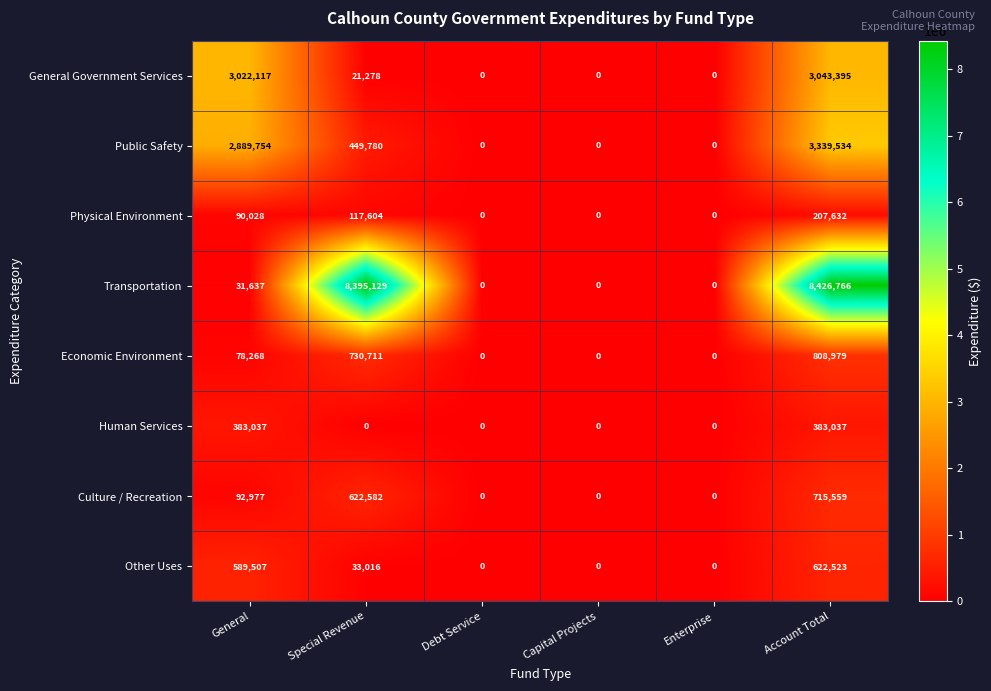

Rank the series by their maximum value, from highest to lowest.

Transportation, Public Safety, General Government Services, Economic Environment, Culture / Recreation, Other Uses, Human Services, Physical Environment